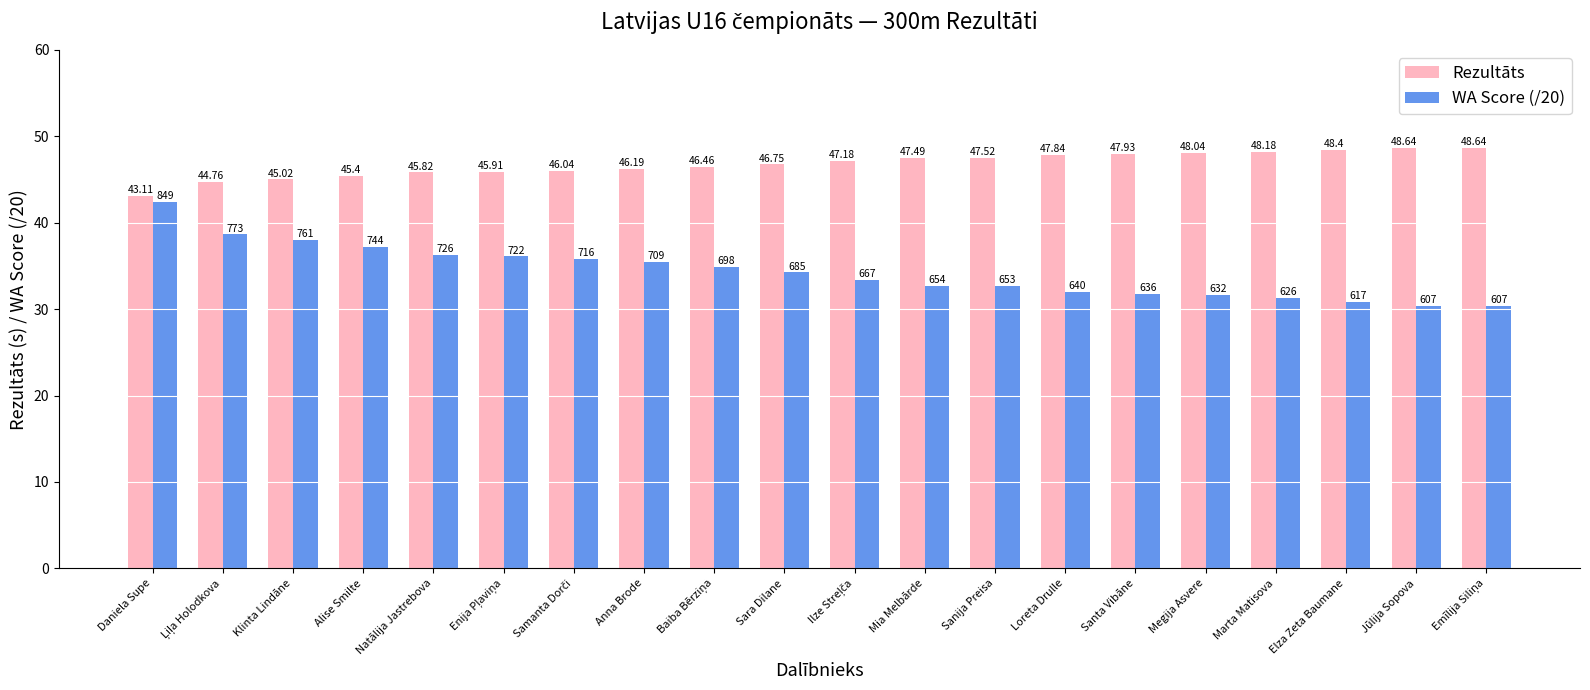

Rank the series by their average value, from lowest to highest.

WA Score (/20), Rezultāts